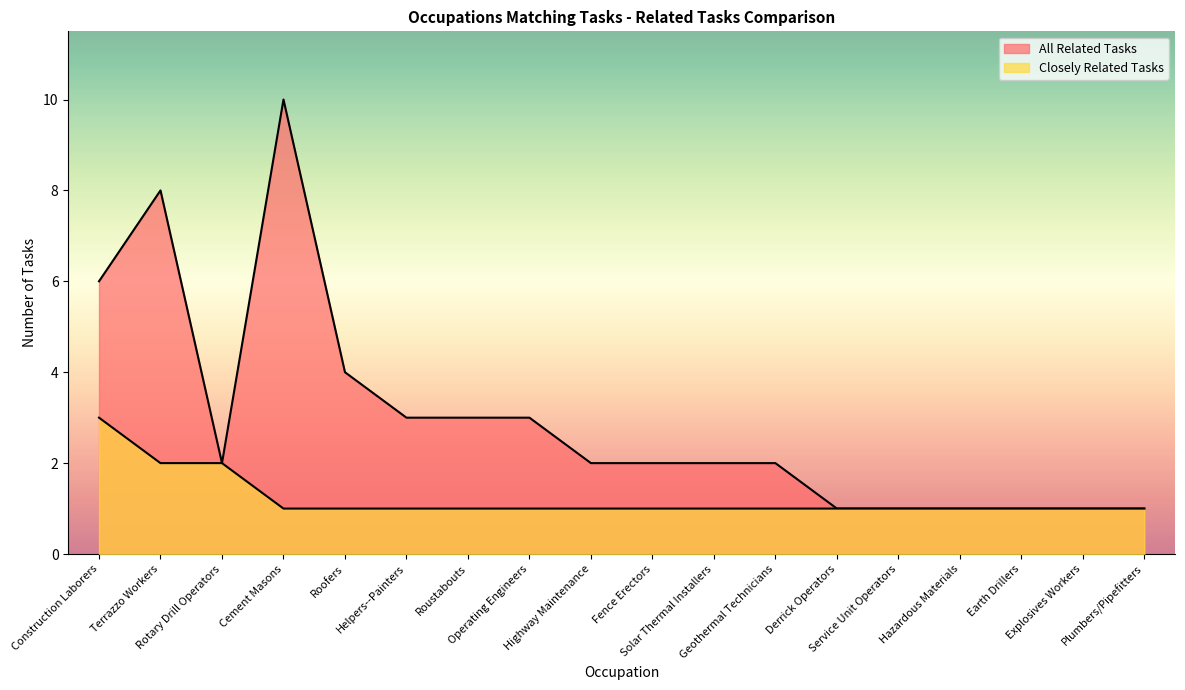

How many series are shown in this chart?

2